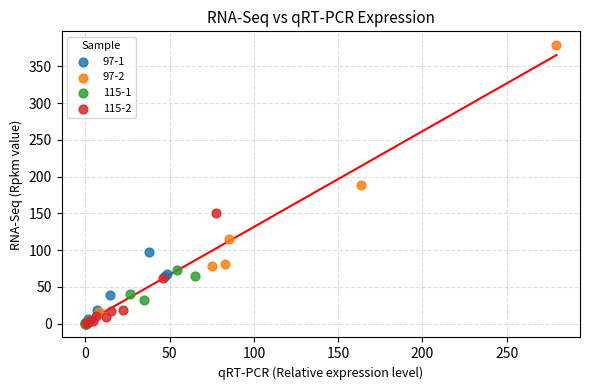

Which series contains the highest Y value?

97-2